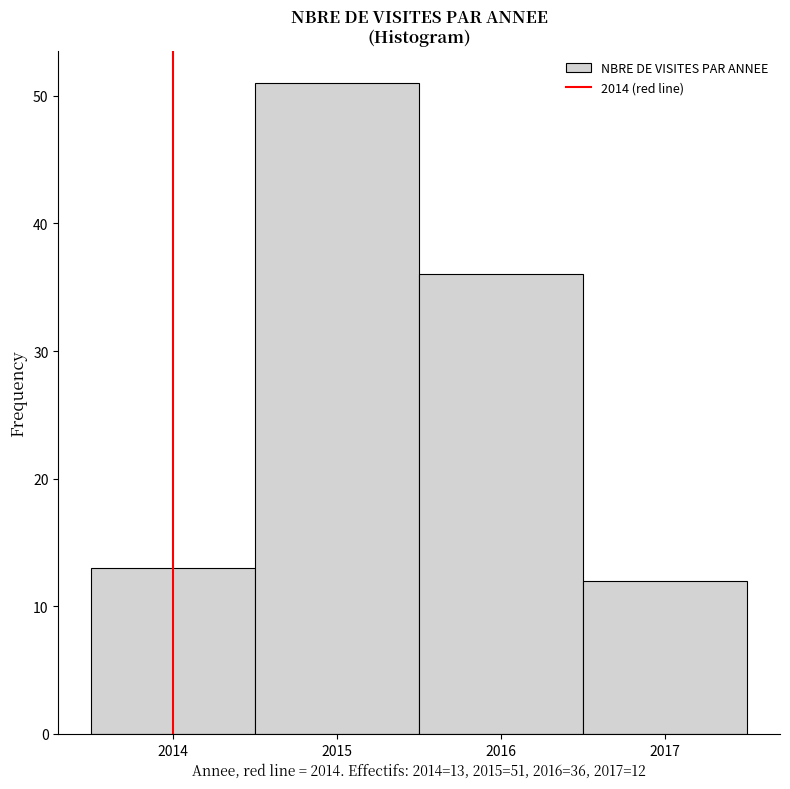

Which range on the x-axis has the tallest bar?

2014.5 to 2015.5